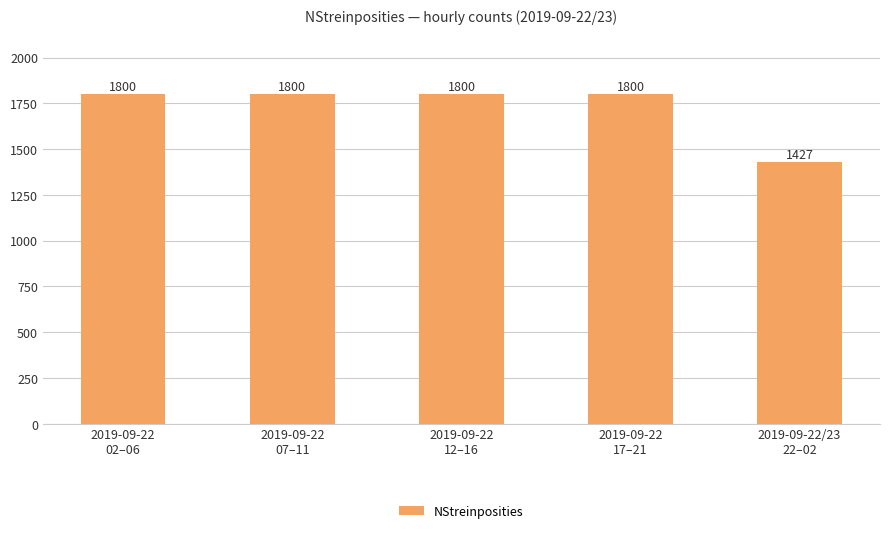

How many bars are there in total?

5